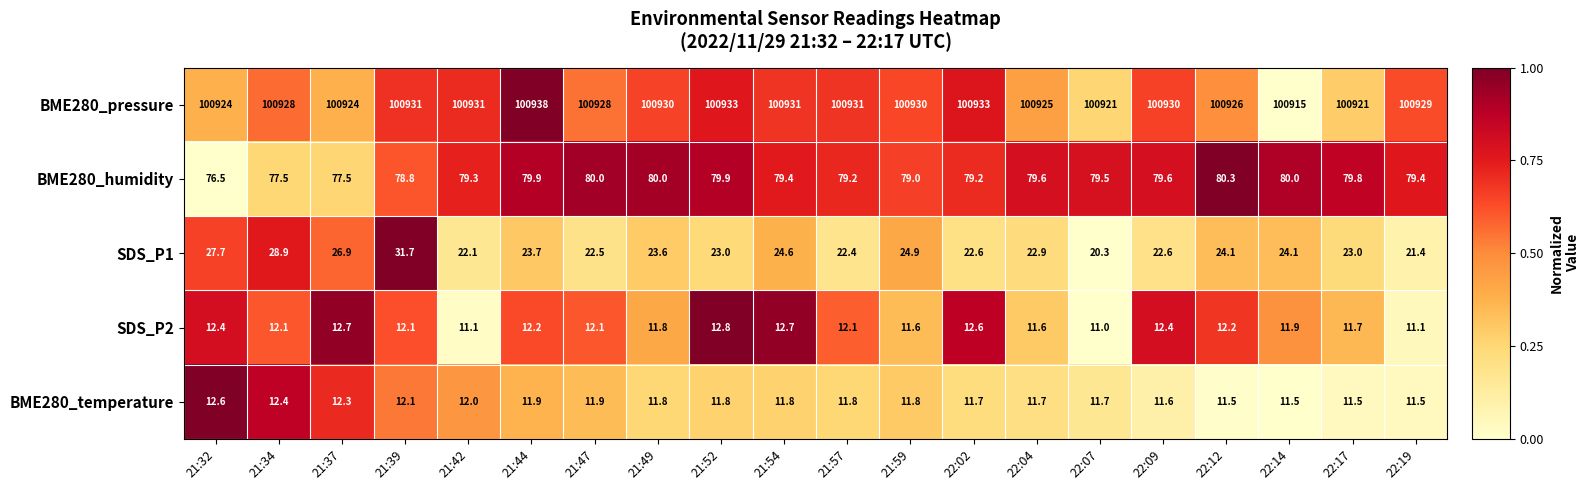

At 21:32, list the series in order from largest to smallest.

BME280_pressure, BME280_humidity, SDS_P1, BME280_temperature, SDS_P2